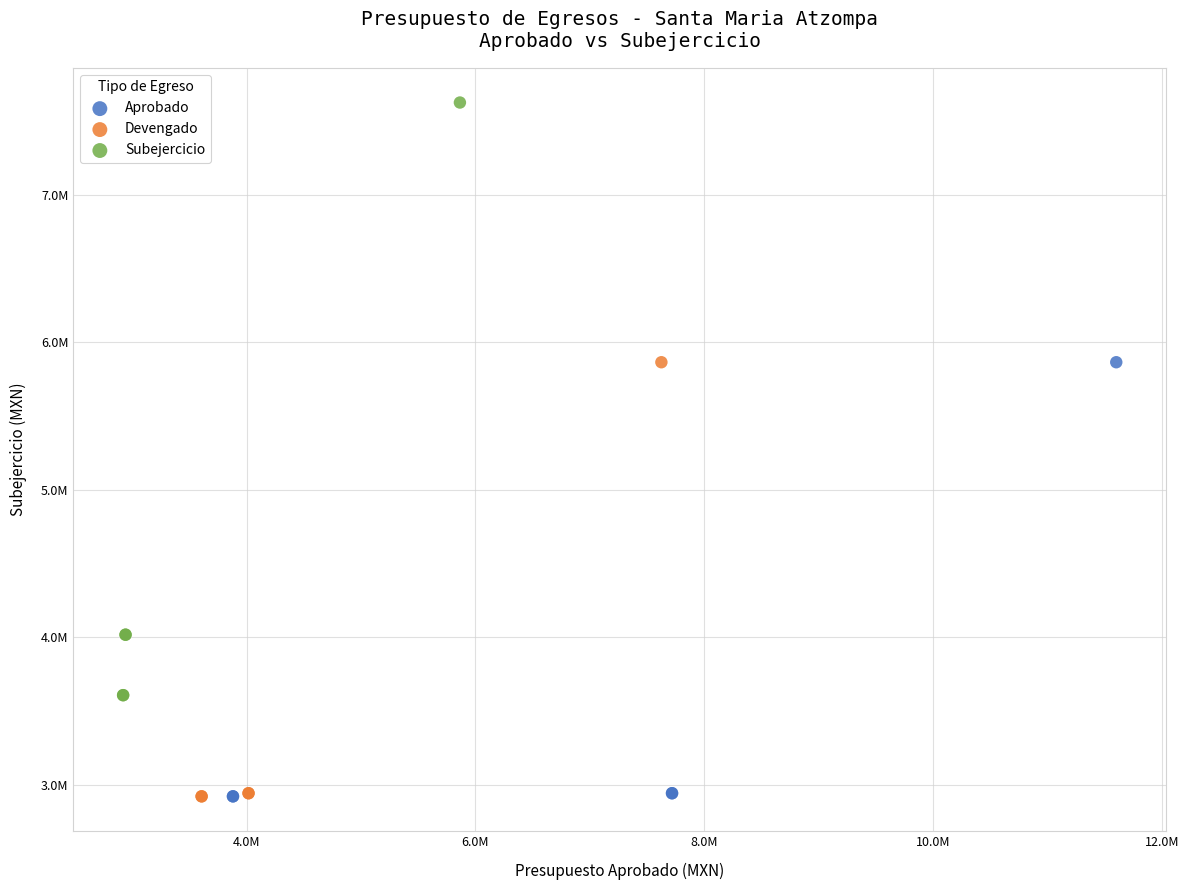

Which series reaches the maximum Y coordinate?

Subejercicio